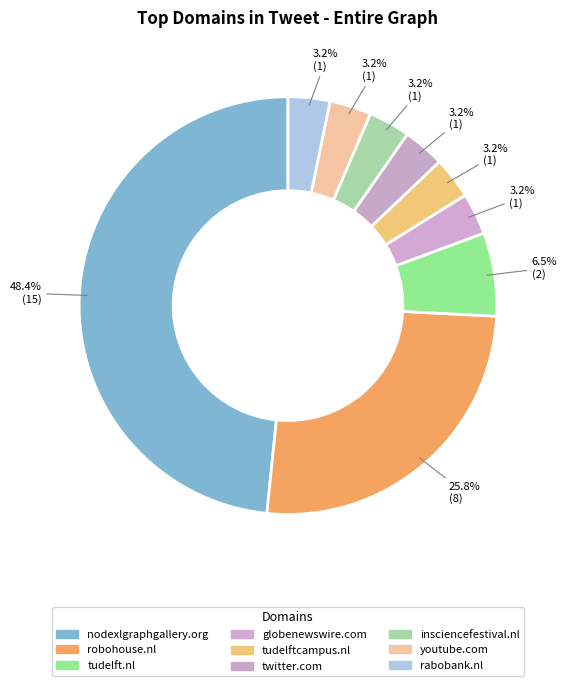

The tudelft.nl slice represents 15% of the pie. True or false?

False